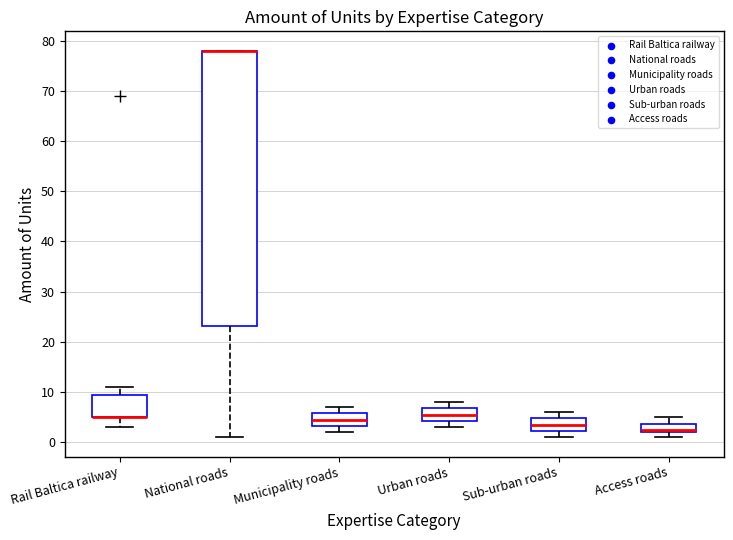

Reading left to right, read every box against the y-axis: the position of its median line, the range the box covers, and the ends of its whiskers. The values are not printed on the chart, so give them approximately, as read against the axis.

Rail Baltica railway: median 5 (drawn on the box's lower edge), box 5 to 10, whiskers 3 to 11
National roads: median 78 (drawn on the box's upper edge), box 23 to 78, whiskers 1 to 78
Municipality roads: median 5, box 3 to 6, whiskers 2 to 7
Urban roads: median 6, box 4 to 7, whiskers 3 to 8
Sub-urban roads: median 4, box 2 to 5, whiskers 1 to 6
Access roads: median 3, box 2 to 4, whiskers 1 to 5